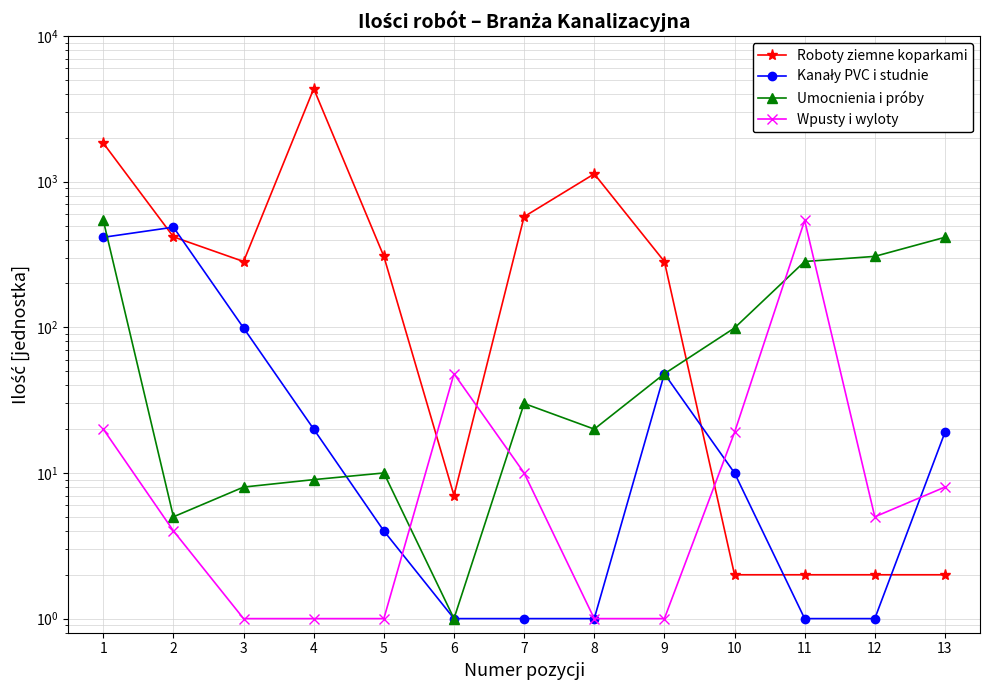

Which has a higher value, 3 or 2?

2